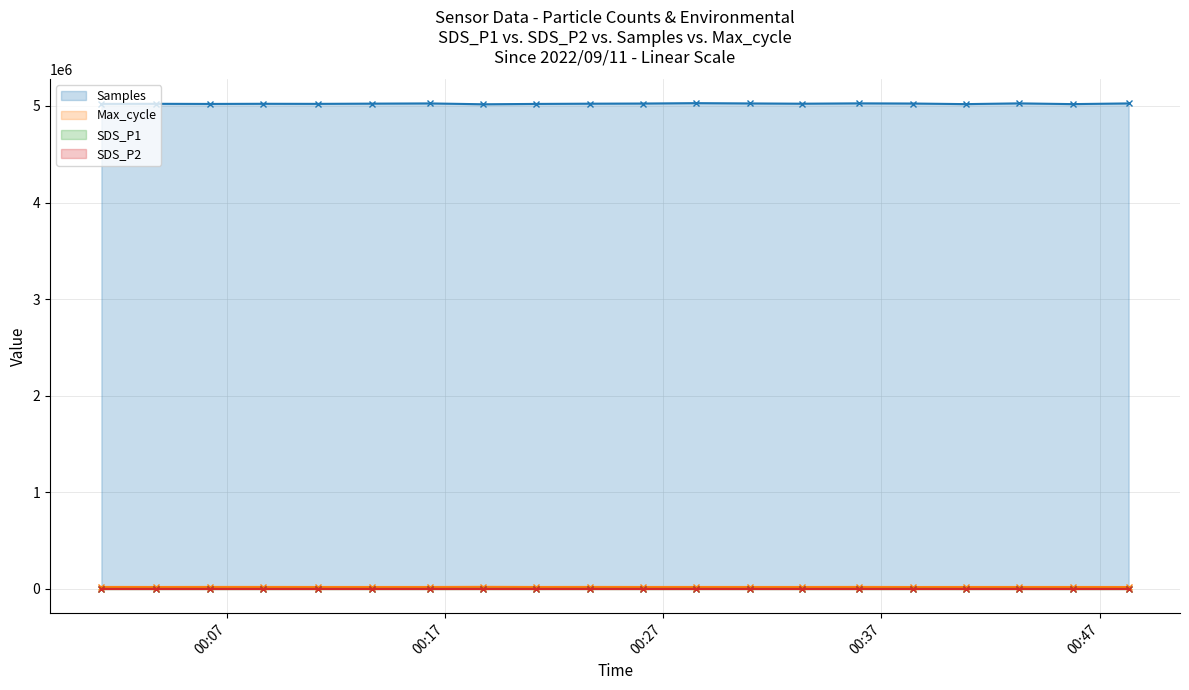

What is the difference between the second highest and minimum values in the Max_cycle series?

786.0